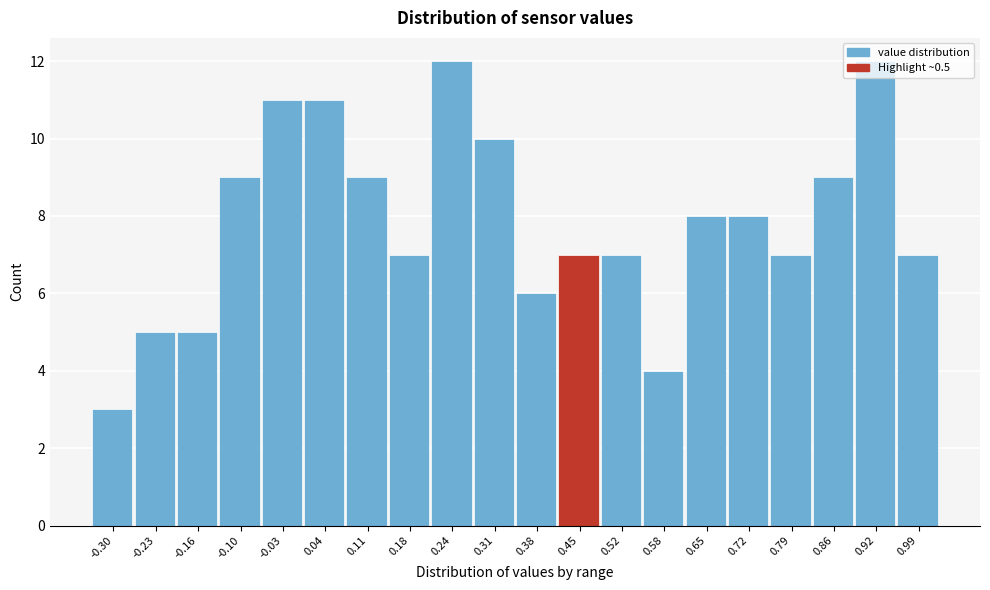

True or false: the data shows 7 at 0.99.

True